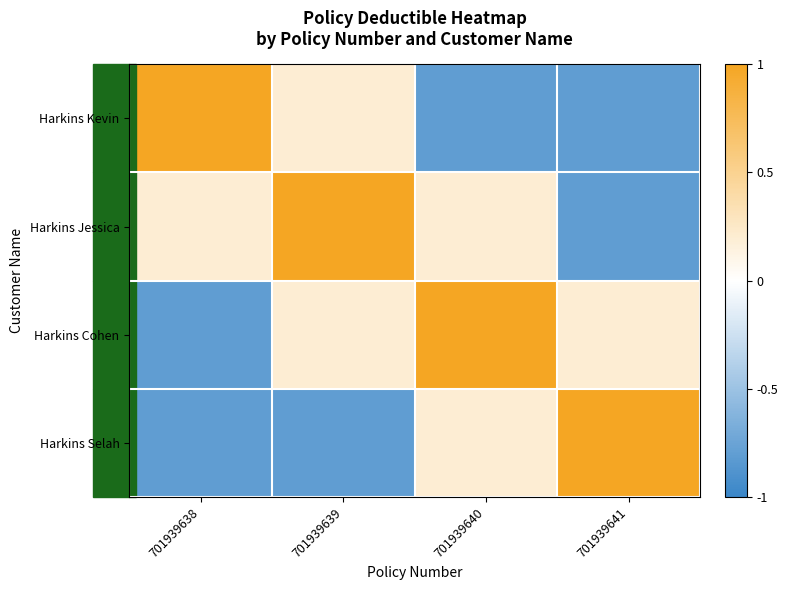

Reading right to left, what are all the values shown in this chart?

Harkins Kevin: 701939641=-0.8	701939640=-0.8	701939639=0.2	701939638=1.0
Harkins Jessica: 701939641=-0.8	701939640=0.2	701939639=1.0	701939638=0.2
Harkins Cohen: 701939641=0.2	701939640=1.0	701939639=0.2	701939638=-0.8
Harkins Selah: 701939641=1.0	701939640=0.2	701939639=-0.8	701939638=-0.8